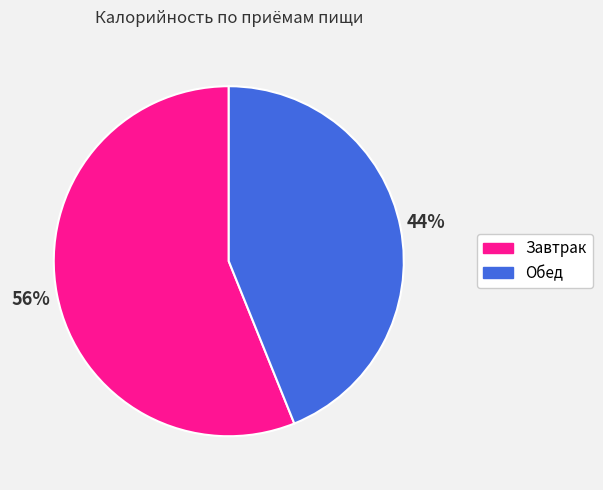

Approximately how many times larger is the value at Завтрак compared to Обед?

1.3